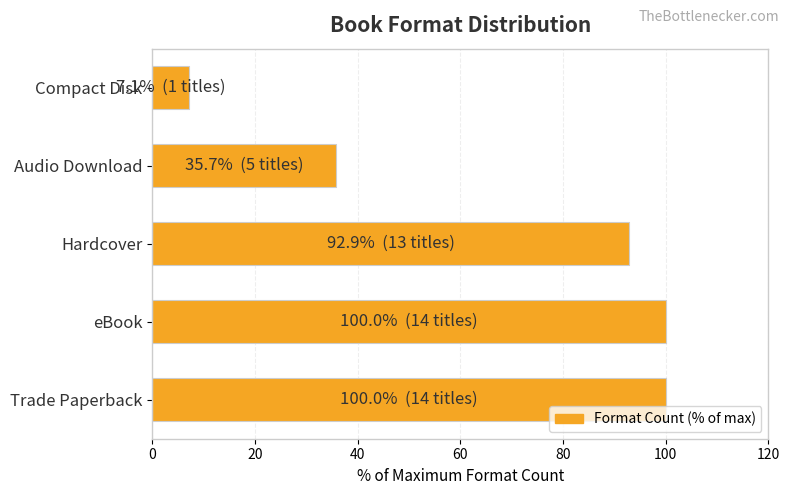

Reading bottom to top, list all the values displayed in this chart.

Trade Paperback=100.0	eBook=100.0	Hardcover=92.9	Audio Download=35.7	Compact Disk=7.1